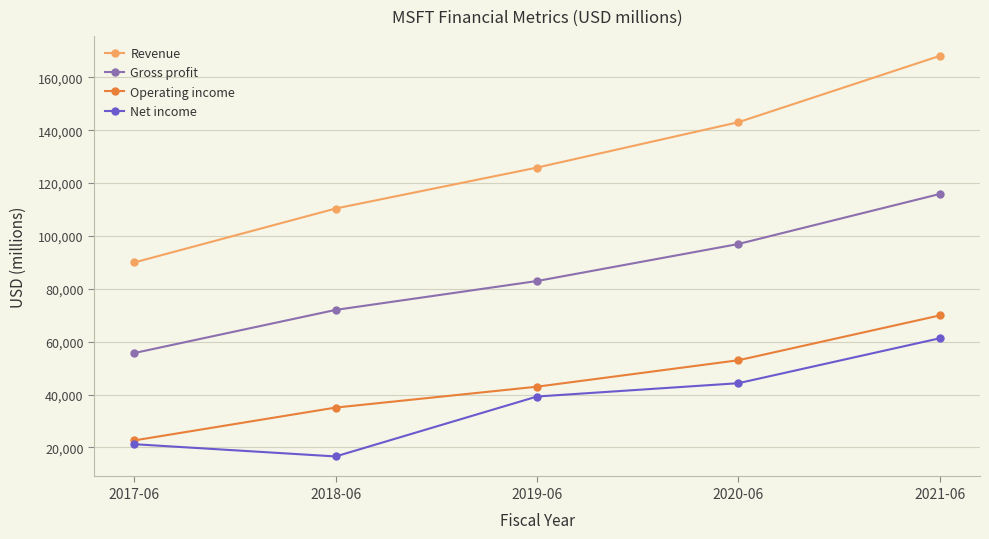

What is the difference between the Operating income values at 2020-06 and 2017-06?

30327